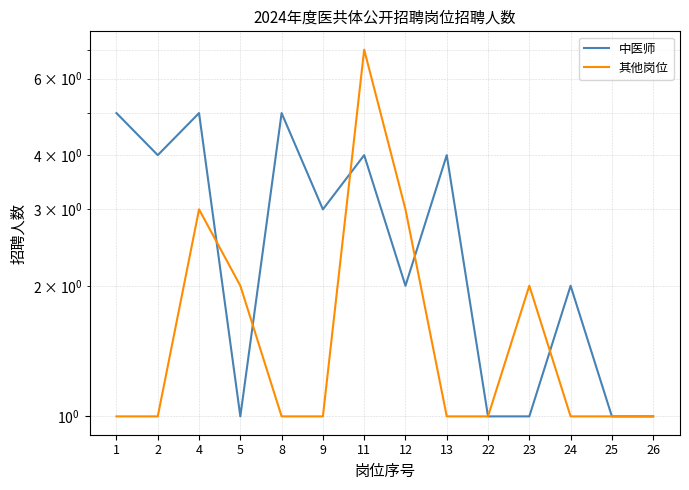

List the labels in order of 其他岗位 value, smallest first.

1, 2, 8, 9, 13, 22, 24, 25, 26, 5, 23, 4, 12, 11